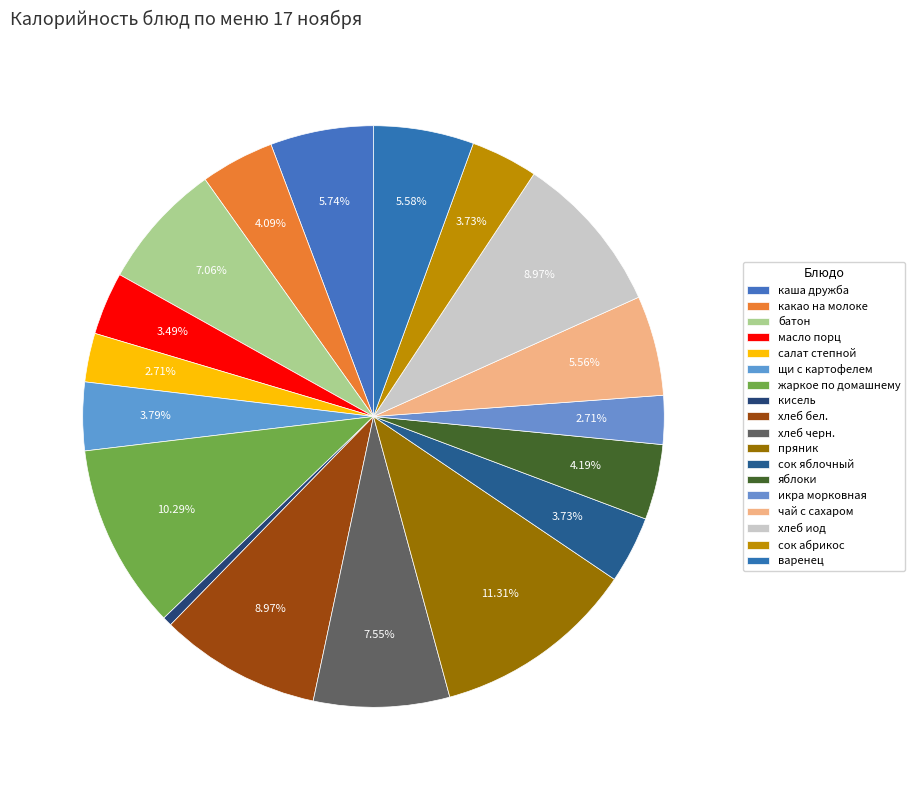

How many segments does this pie chart have?

18